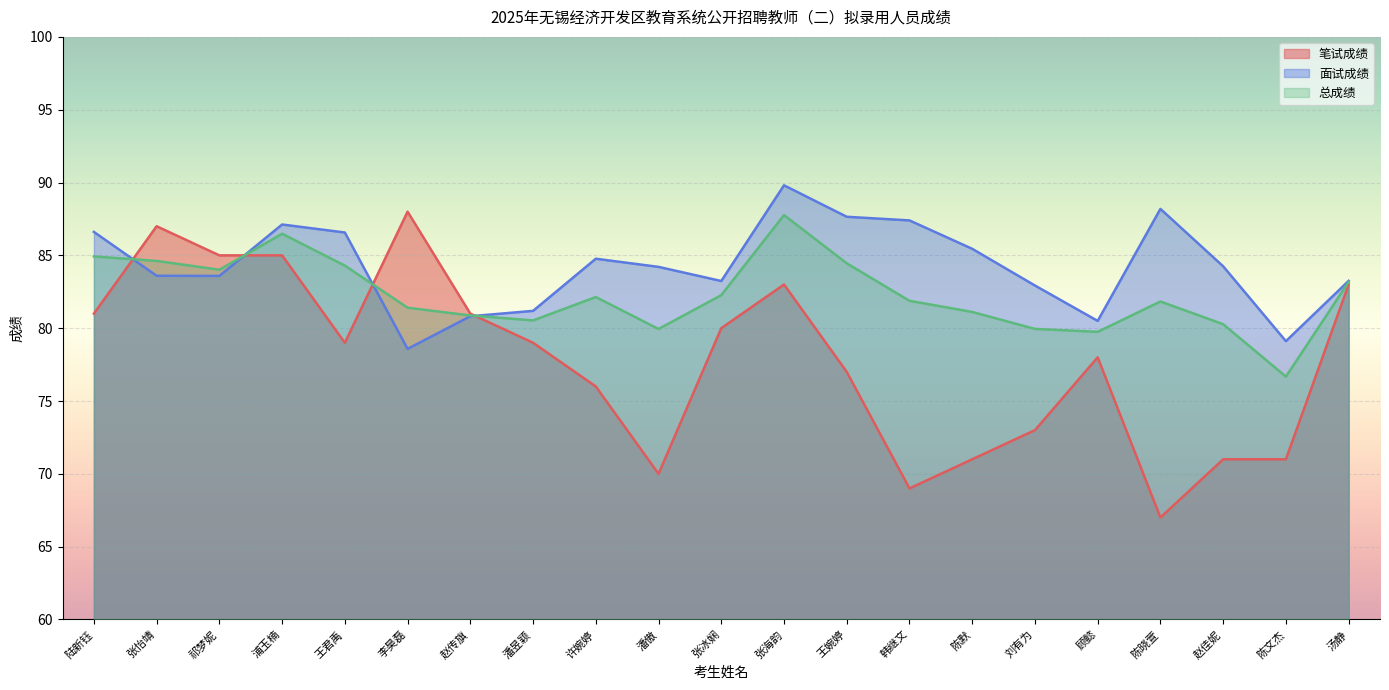

At which label is 总成绩 closest to 82?

韩继文